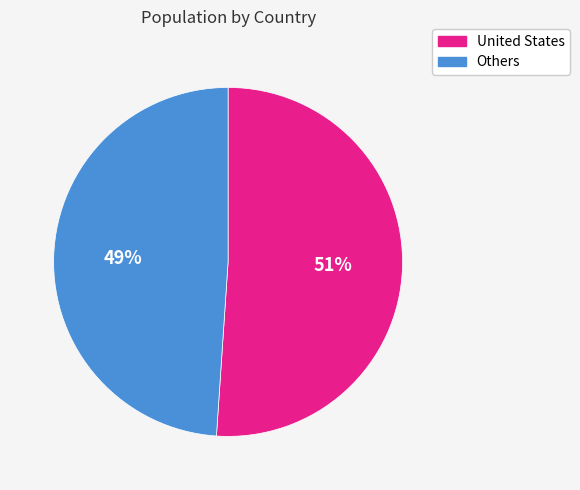

Count the number of slices in the pie.

2